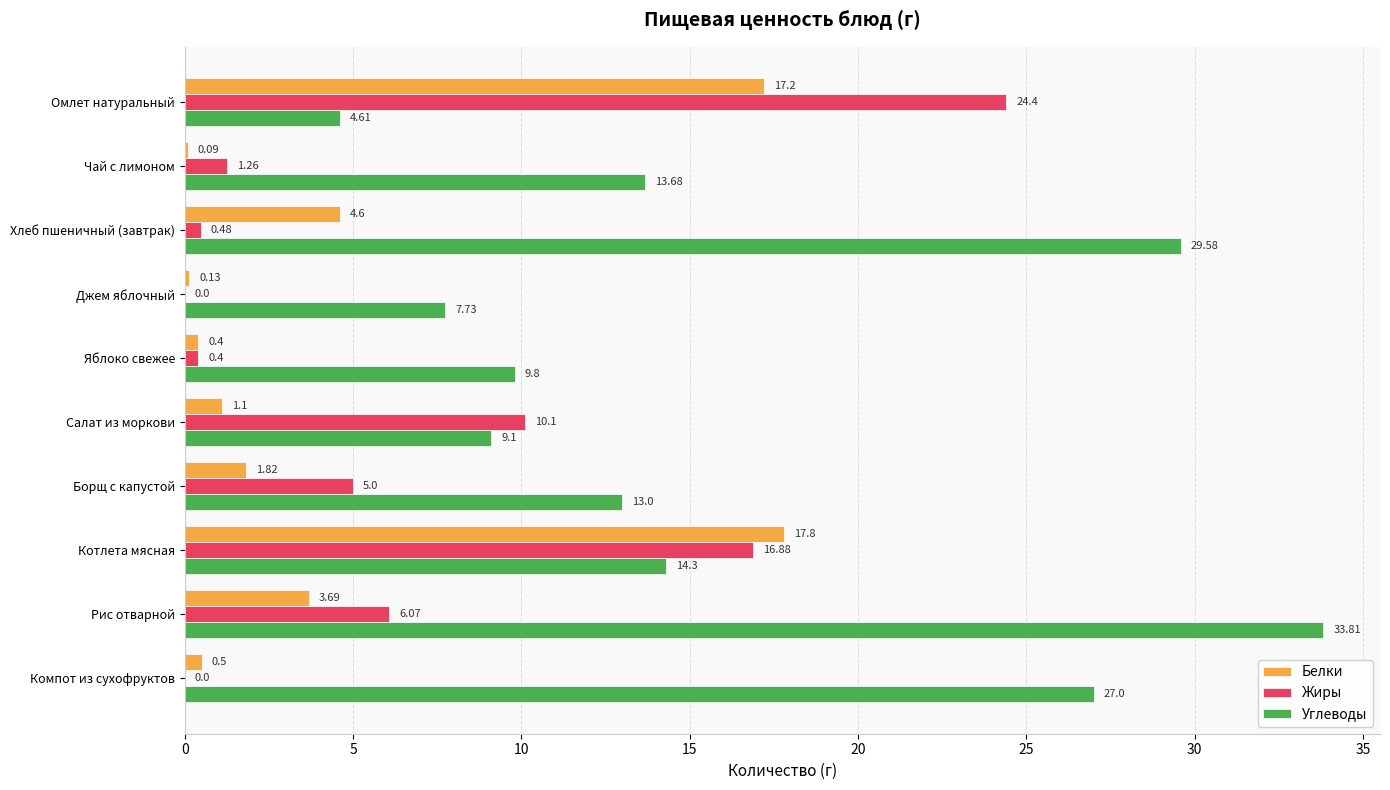

What is the sum of the Белки values at Компот из сухофруктов and Салат из моркови?

1.6